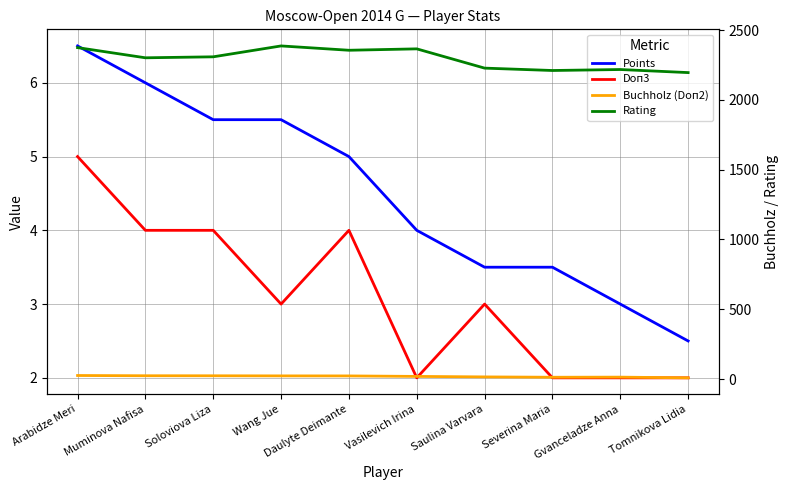

Reading right to left, list all the values displayed in this chart.

Points: Tomnikova Lidia=2.5	Gvanceladze Anna=3.0	Severina Maria=3.5	Saulina Varvara=3.5	Vasilevich Irina=4.0	Daulyte Deimante=5.0	Wang Jue=5.5	Soloviova Liza=5.5	Muminova Nafisa=6.0	Arabidze Meri=6.5
Doп3: Tomnikova Lidia=2.0	Gvanceladze Anna=2.0	Severina Maria=2.0	Saulina Varvara=3.0	Vasilevich Irina=2.0	Daulyte Deimante=4.0	Wang Jue=3.0	Soloviova Liza=4.0	Muminova Nafisa=4.0	Arabidze Meri=5.0
Buchholz (Doп2): Tomnikova Lidia=8.5	Gvanceladze Anna=13.5	Severina Maria=12.8	Saulina Varvara=15.2	Vasilevich Irina=18.8	Daulyte Deimante=22.2	Wang Jue=22.5	Soloviova Liza=23.2	Muminova Nafisa=23.5	Arabidze Meri=25.2
Rating: Tomnikova Lidia=2195.0	Gvanceladze Anna=2217.0	Severina Maria=2210.0	Saulina Varvara=2227.0	Vasilevich Irina=2365.0	Daulyte Deimante=2355.0	Wang Jue=2386.0	Soloviova Liza=2308.0	Muminova Nafisa=2301.0	Arabidze Meri=2374.0